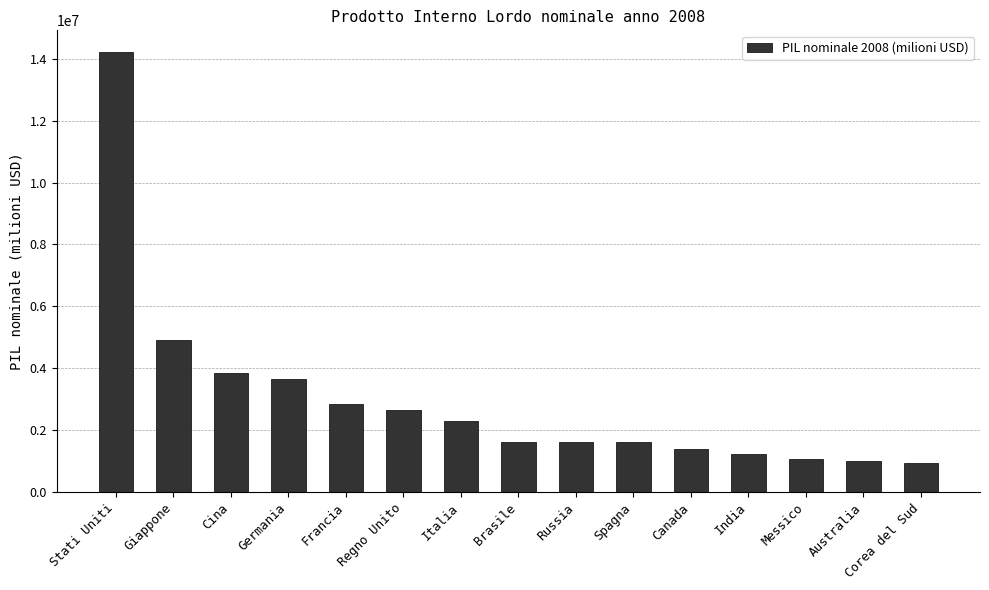

Approximately how many times larger is the value at Francia compared to Spagna?

1.8